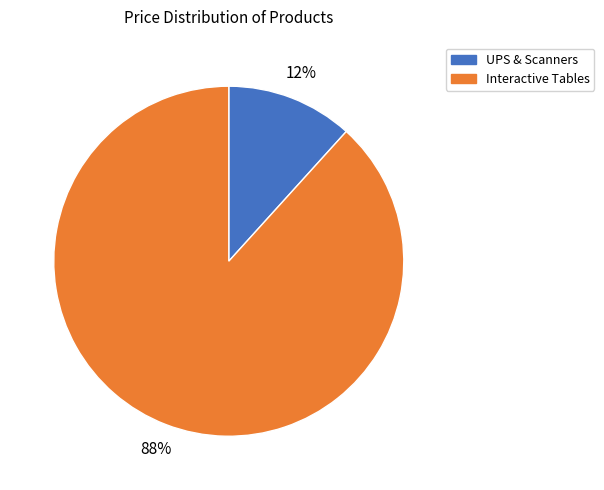

Is there a majority slice in this chart?

Yes